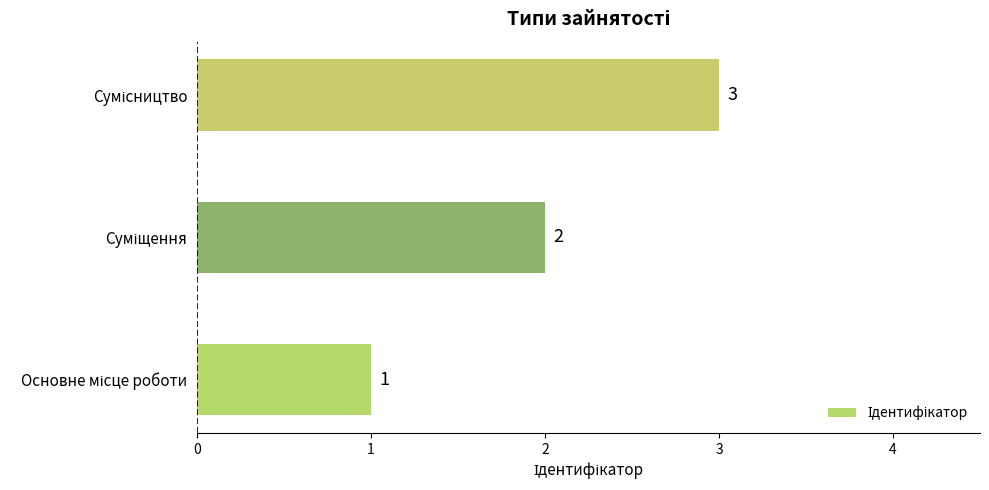

How many values are between 1 and 3?

3